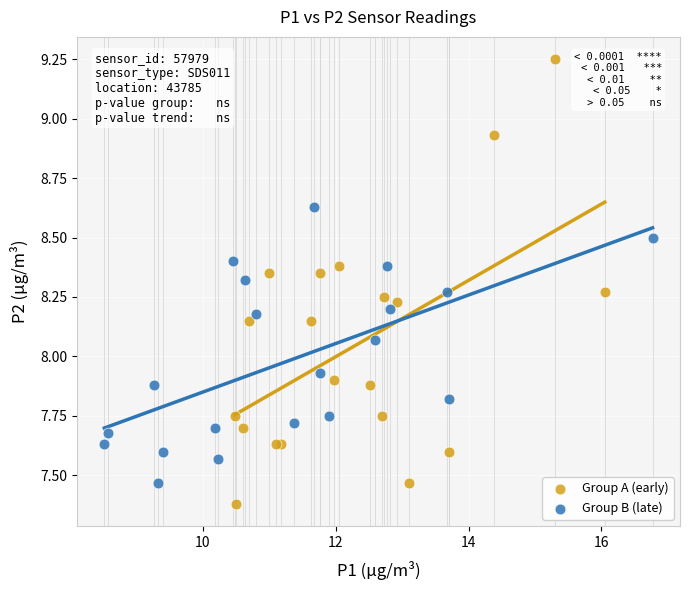

Which series reaches the maximum Y coordinate?

Group A (early)